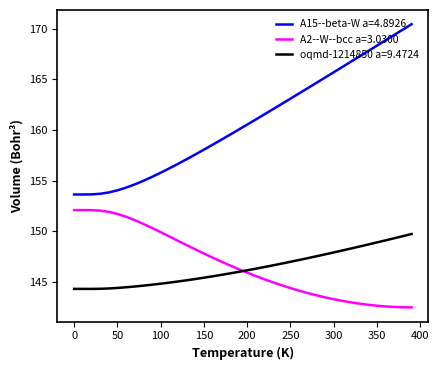

Which series has the widest spread of values?

A15--beta-W a=4.8926